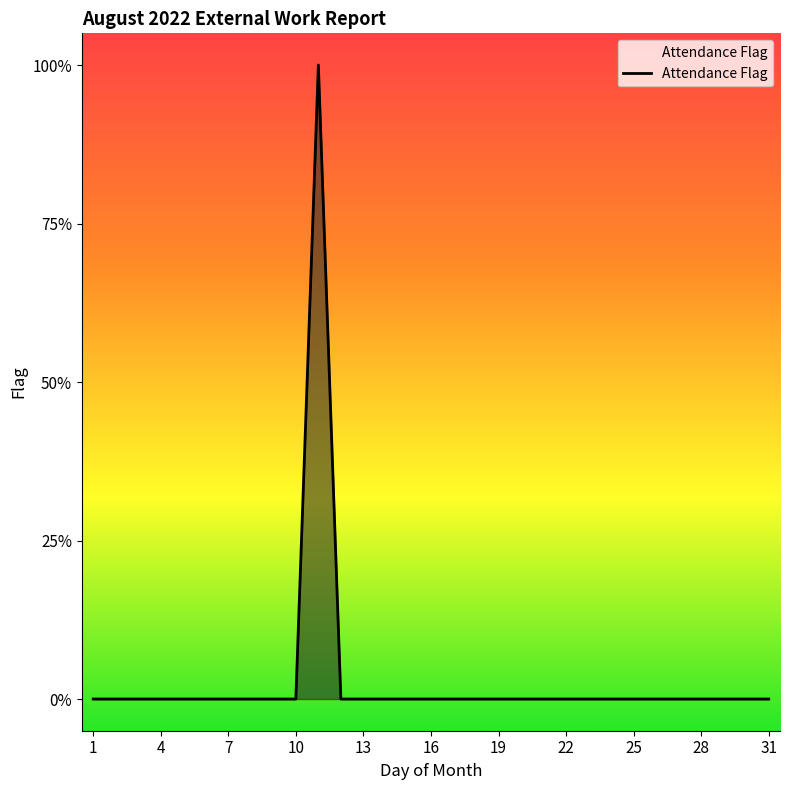

How many series are shown in this chart?

1